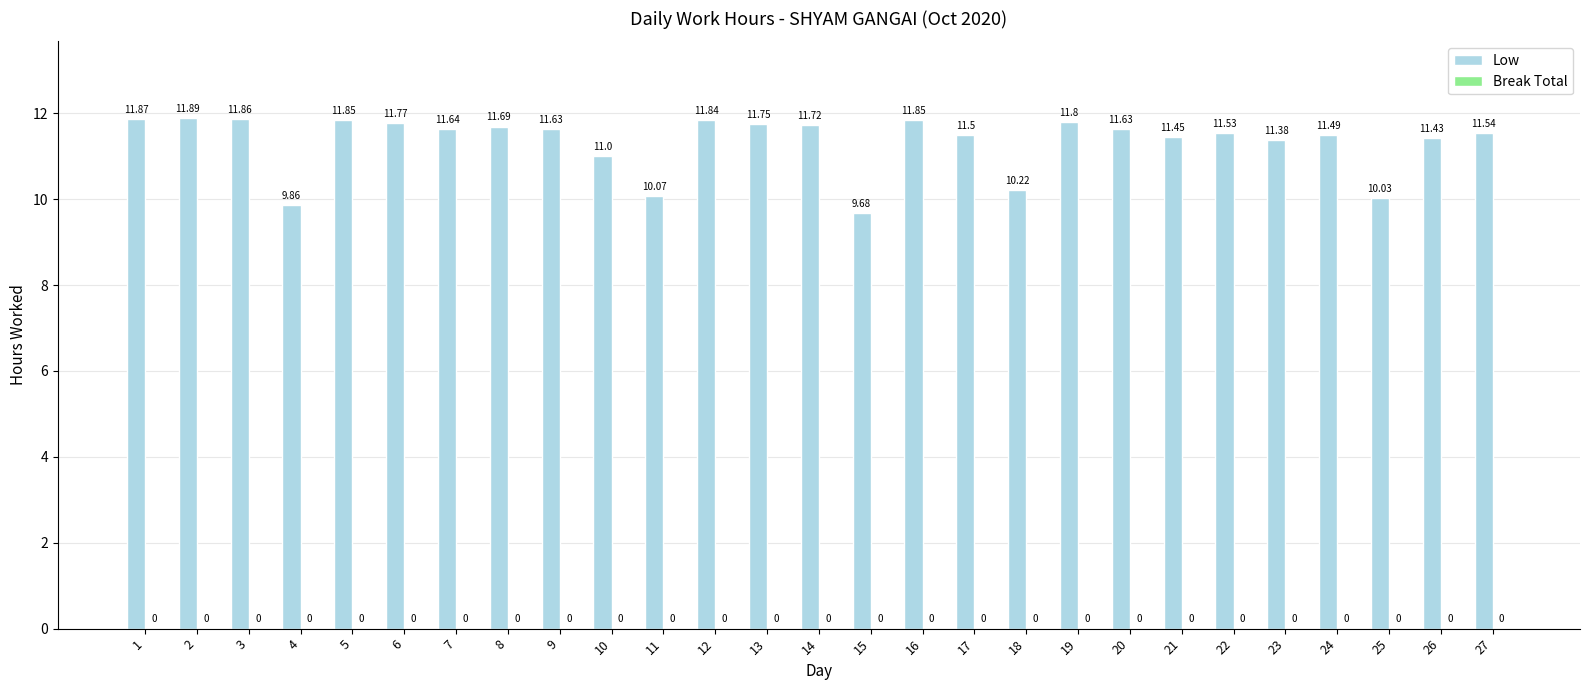

What is the difference between the maximum and second lowest values?

2.0